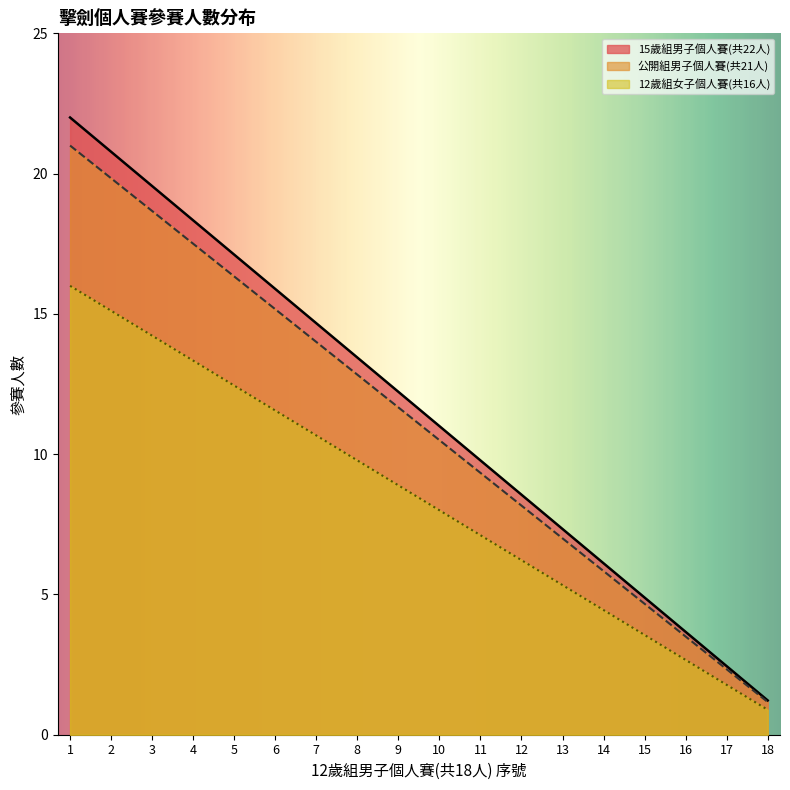

Is the value of 公開組男子個人賽(共21人) at 5 greater than the value of 15歲組男子個人賽(共22人) at 7?

Yes